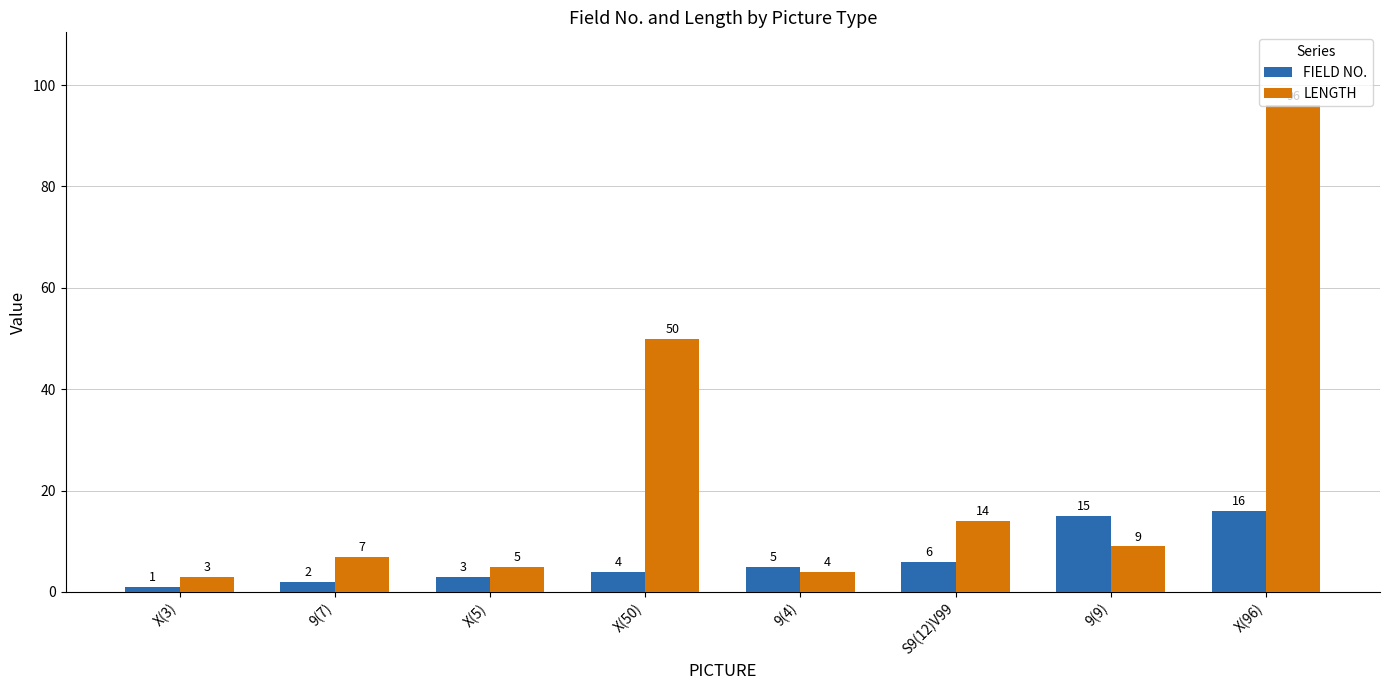

The FIELD NO. series shows 8 at X(96). True or false?

False